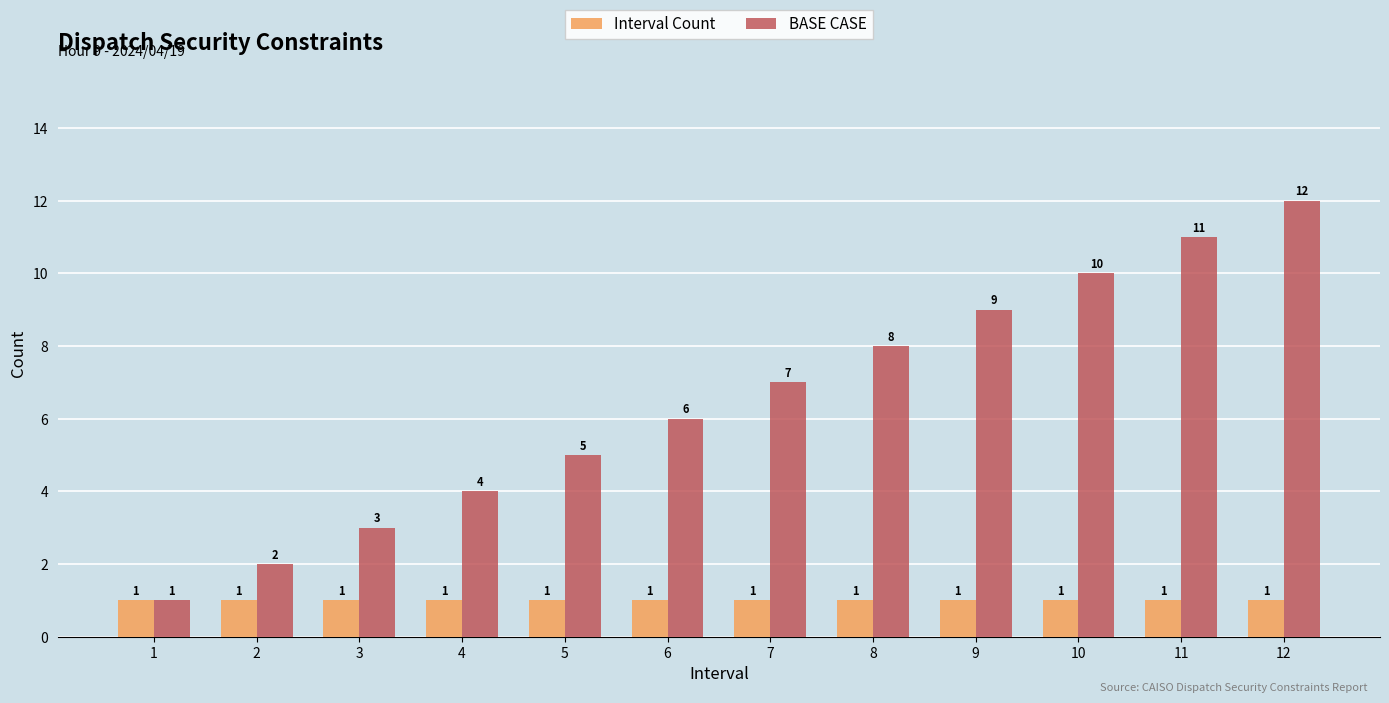

True or false: BASE CASE has a value of 4 at 9.

False